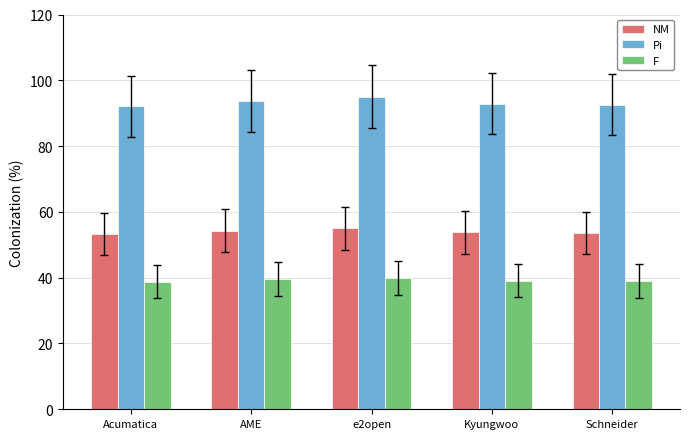

Which category has the highest value across all series?

e2open